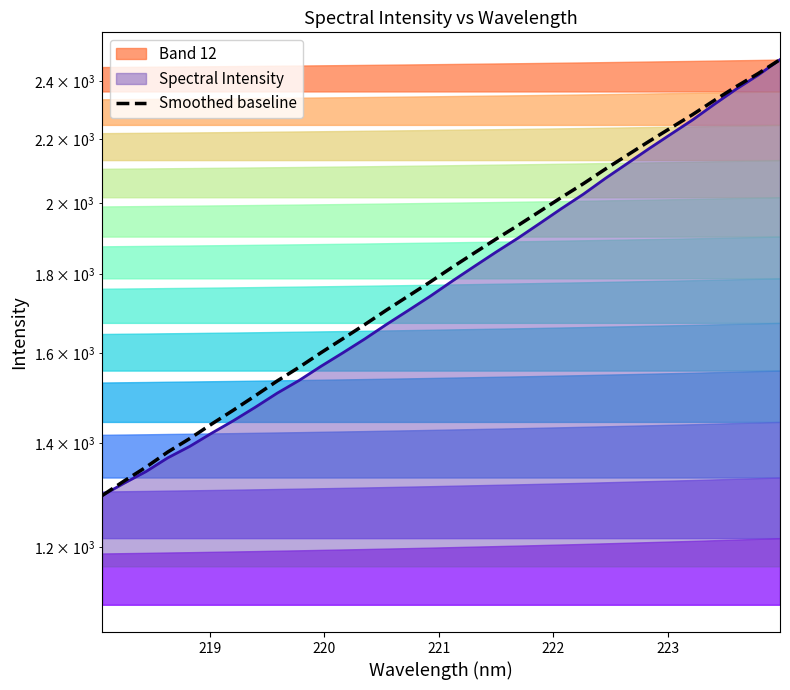

Is it true that the value at 222 is 1931.0?

False